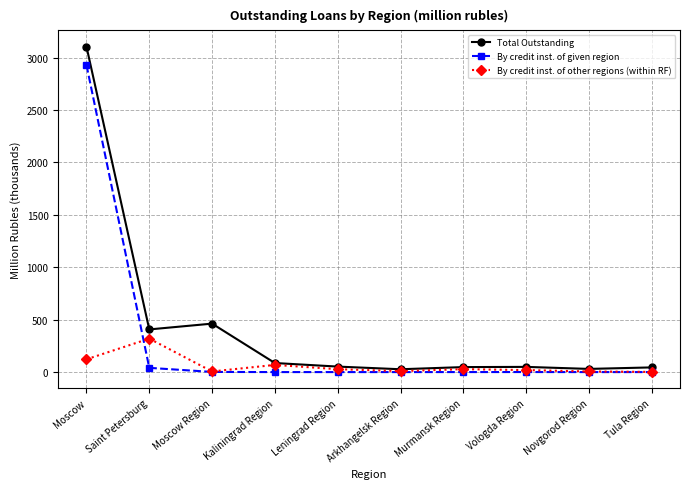

What is the spread (max minus min) of values at Tula Region?

44.7